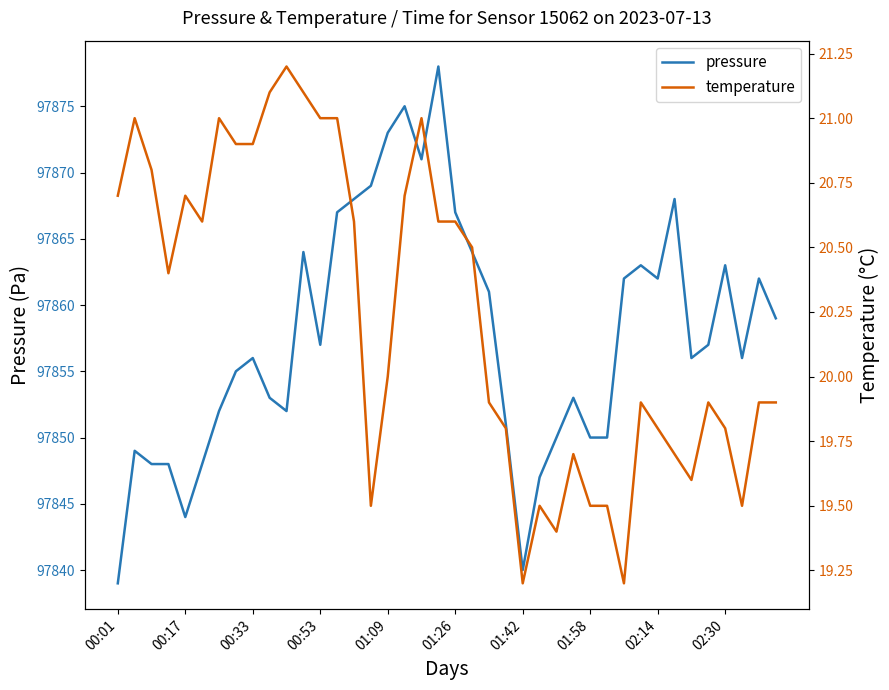

Is this an area chart (filled region under the line)?

No